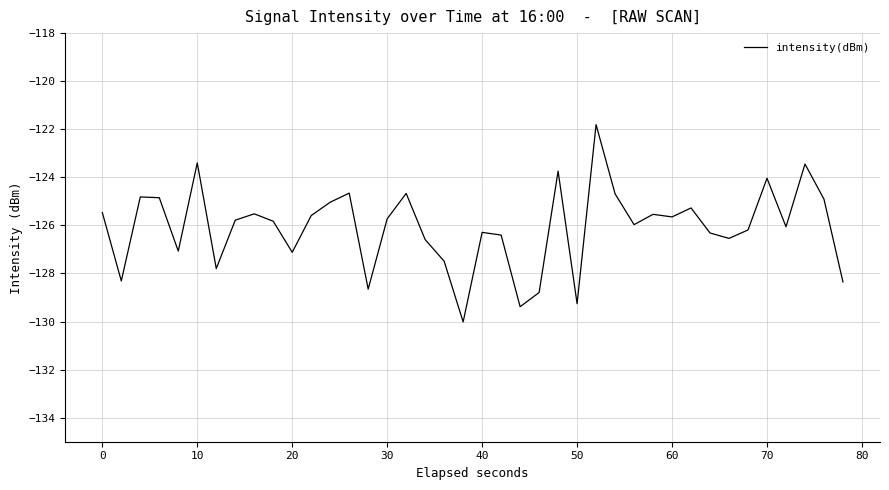

What is the minimum value shown in the chart?

-130.0